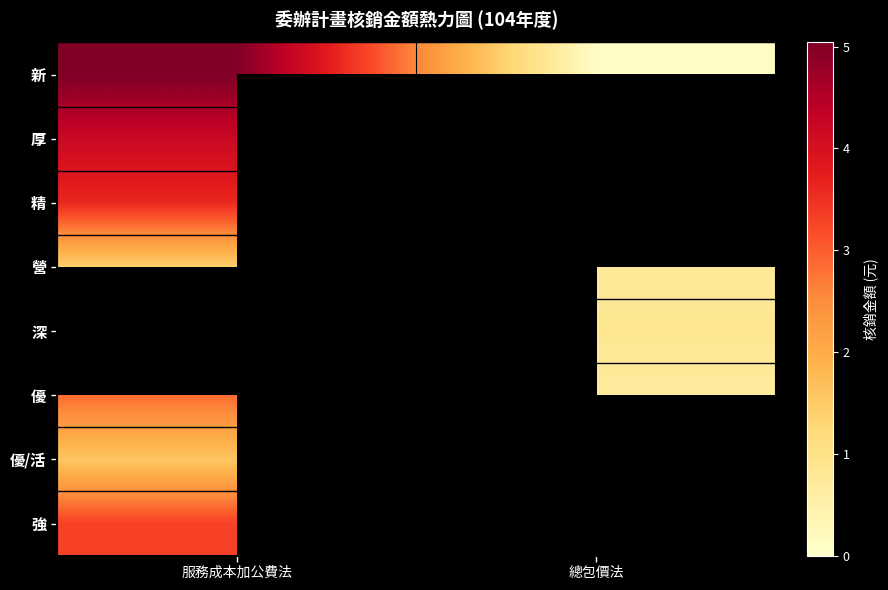

Between 服務成本加公費法 and 總包價法, which series saw the biggest shift?

新